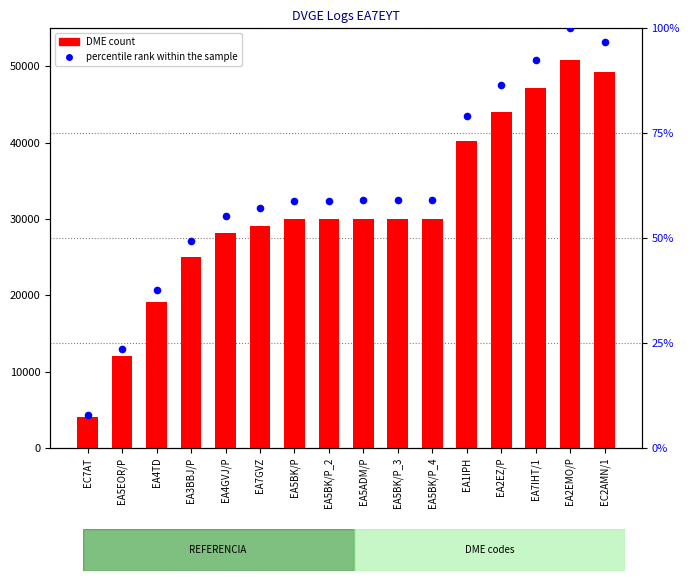

Is the value of percentile rank within the sample at EA5EOR/P greater than the value of DME (count) at EA5ADM/P?

No